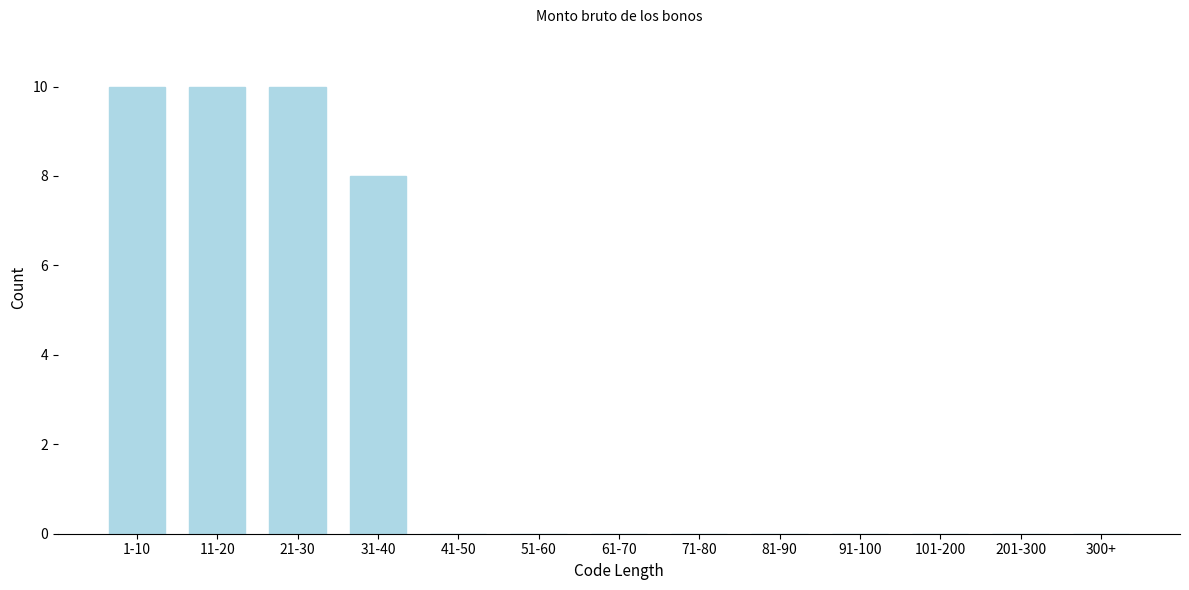

Reading left to right, extract all data points from this chart.

1-10=10	11-20=10	21-30=10	31-40=8	41-50=0	51-60=0	61-70=0	71-80=0	81-90=0	91-100=0	101-200=0	201-300=0	300+=0